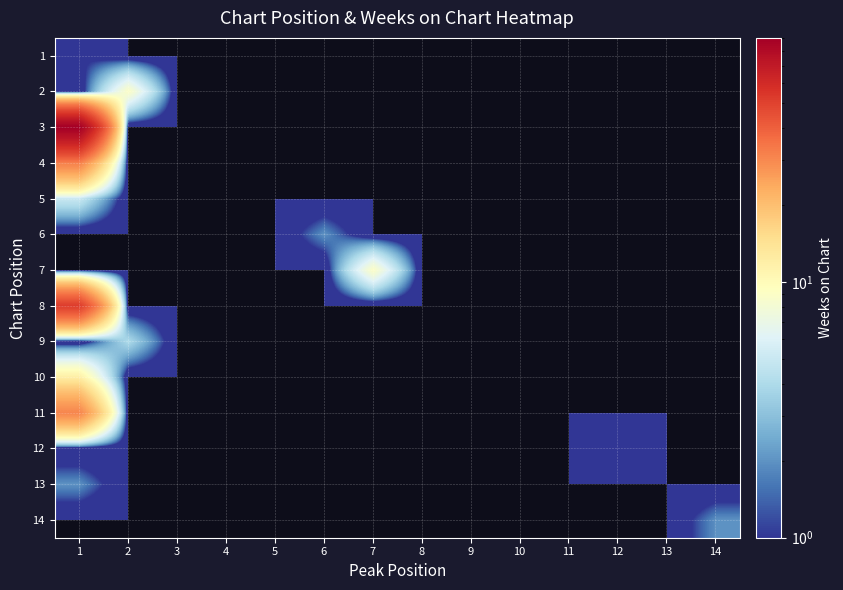

Which series has the widest spread of values?

3